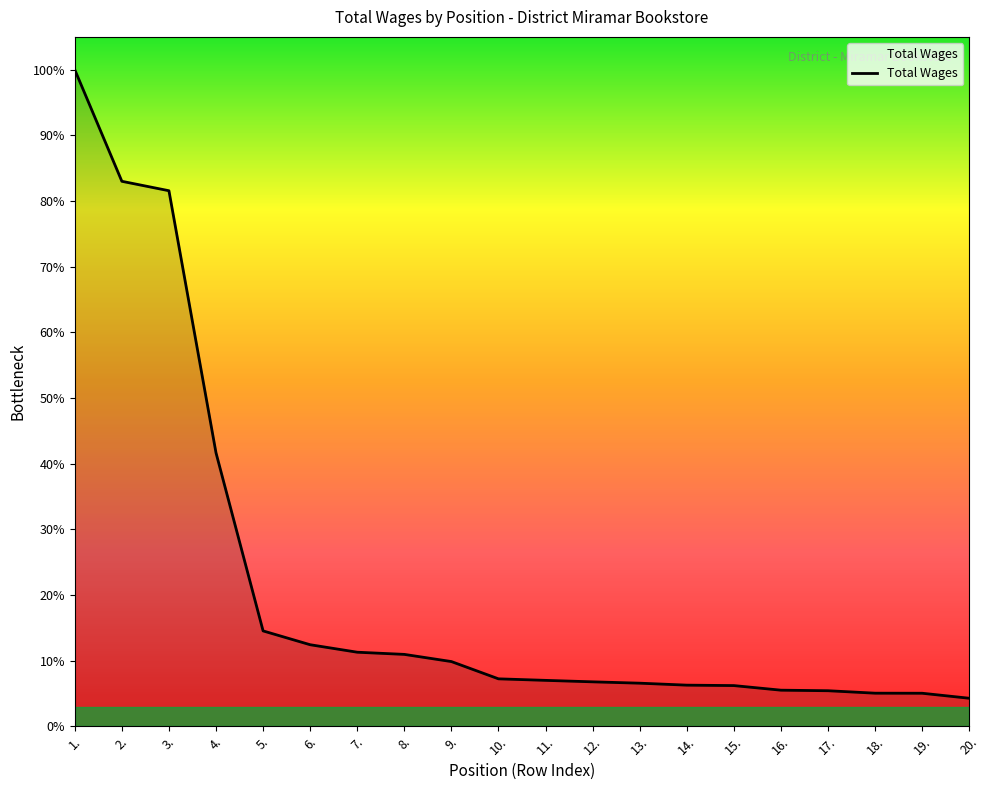

Does the chart display data point markers on the line(s)?

No